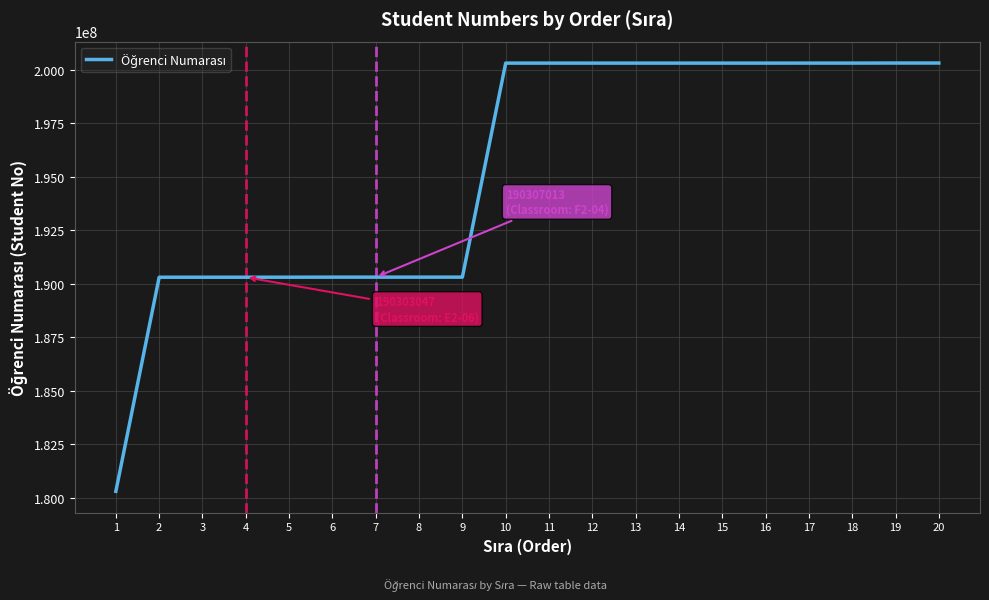

What is the approximate value at 13?

200303054